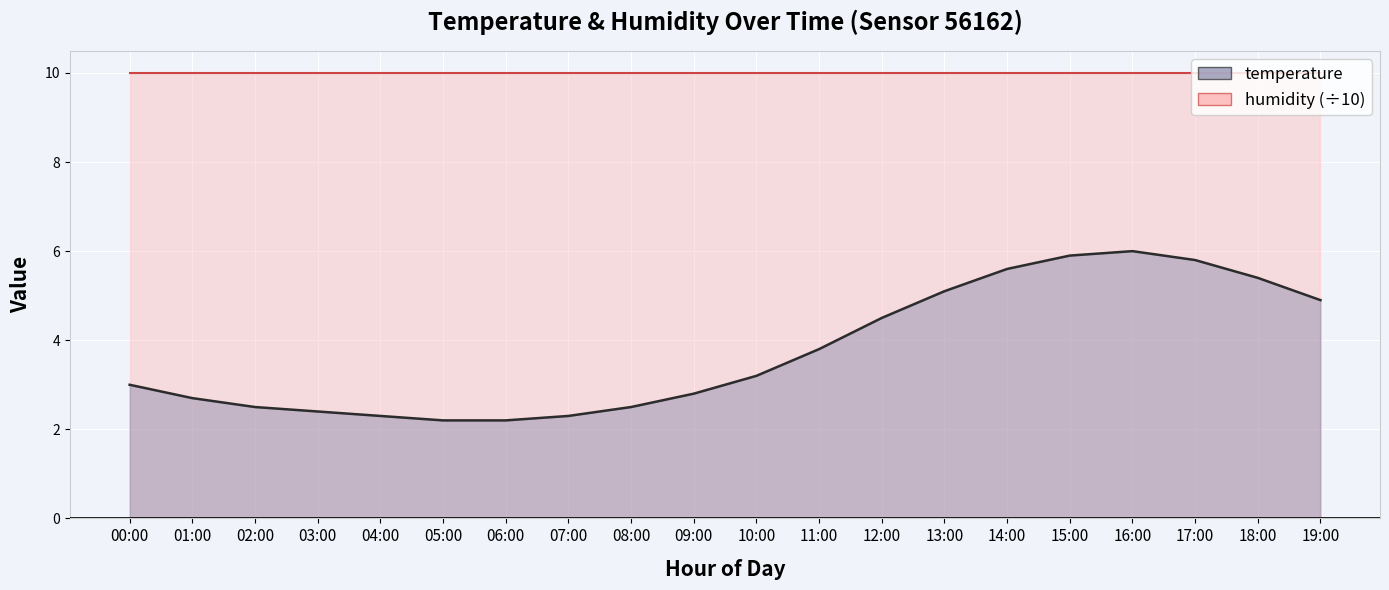

What is the label of the 15th point from the left?

14:00